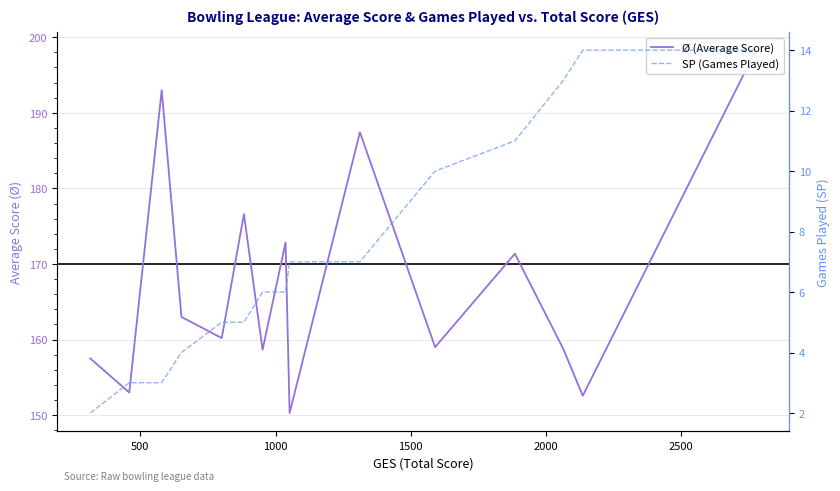

What is the minimum value for Ø (Average Score)?

150.3